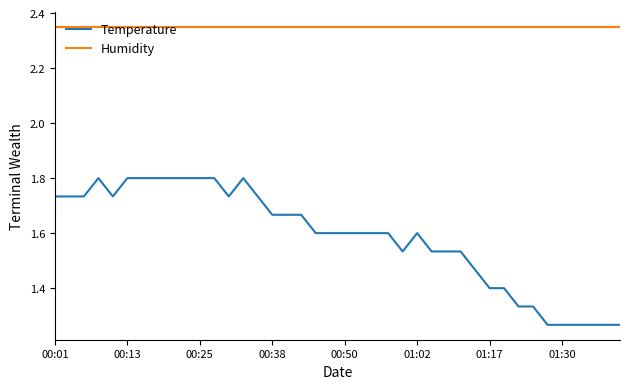

What are all the series names shown in the legend?

Temperature, Humidity